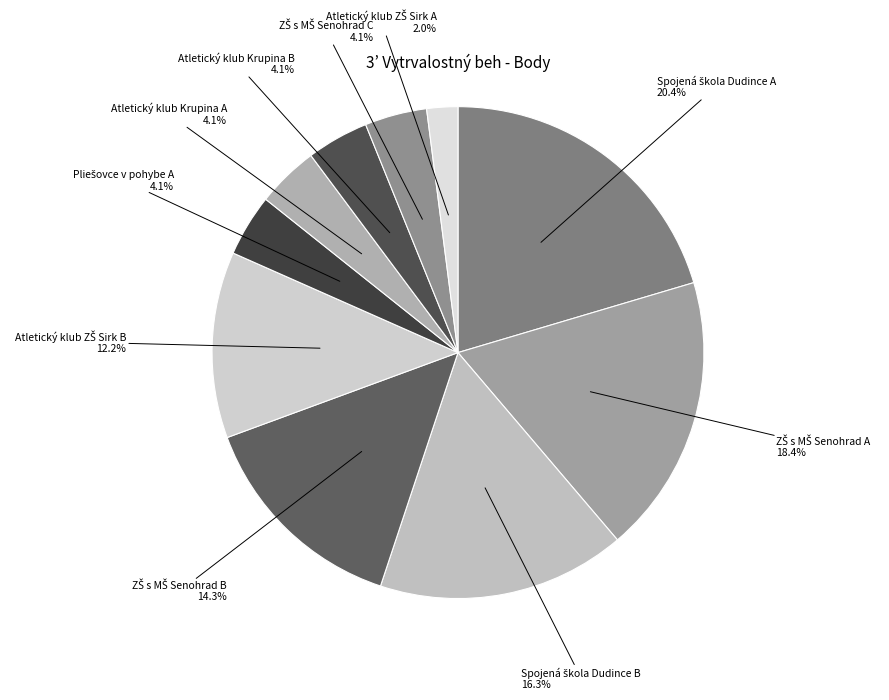

Does any single category account for the majority?

No